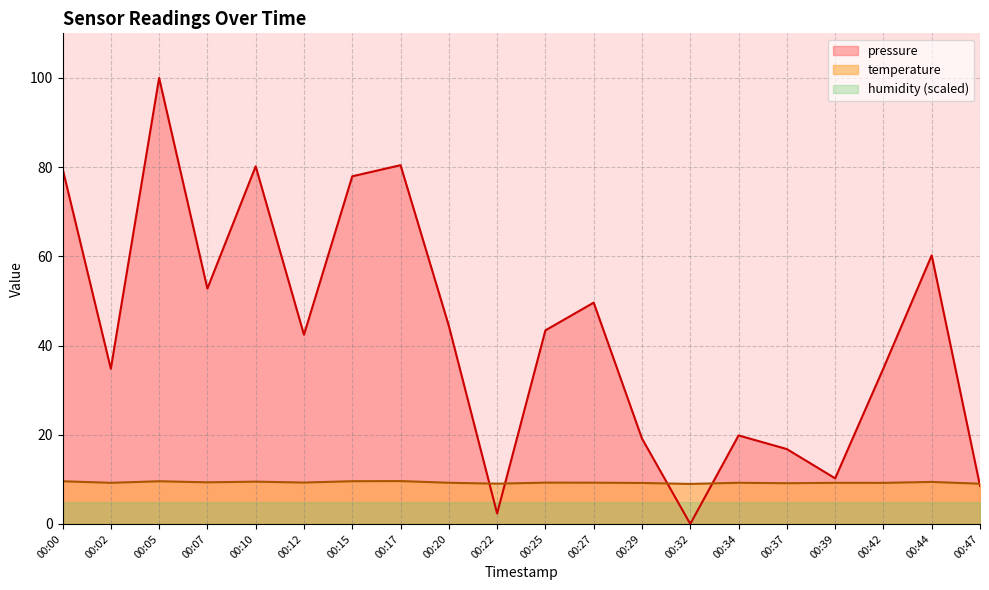

Which series has the largest range (max minus min)?

pressure